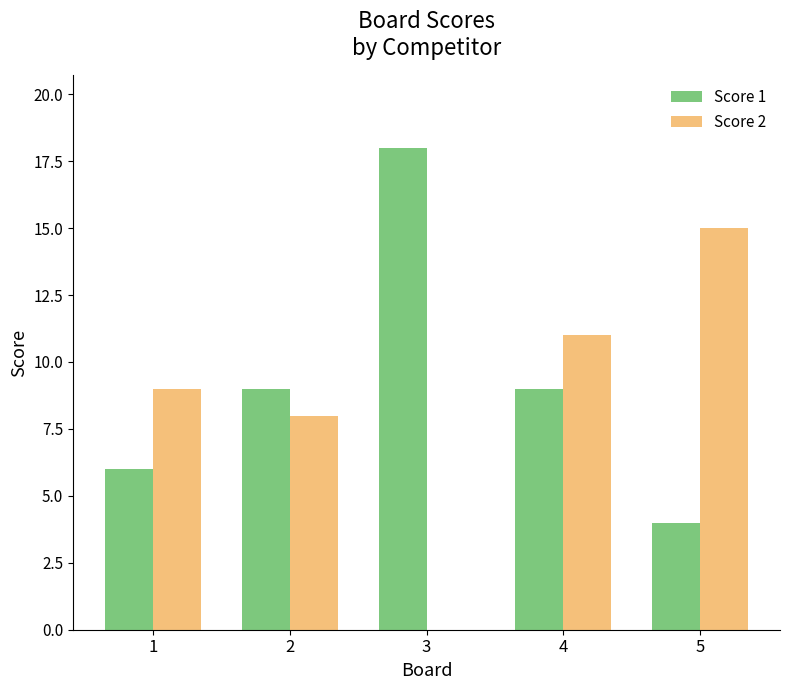

How many groups of bars are there?

5